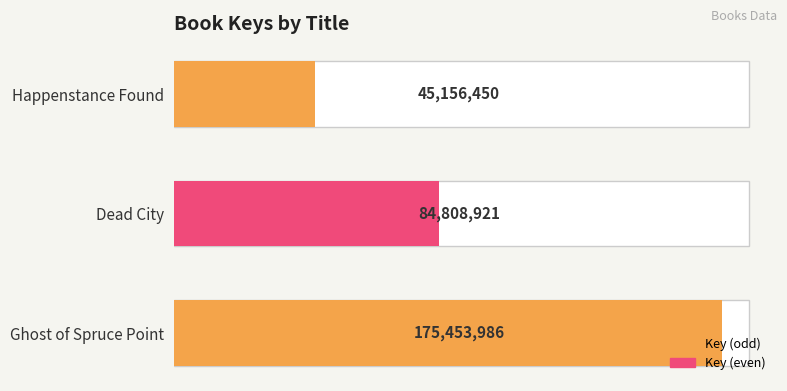

List the labels in order of value, smallest first.

Happenstance Found, Dead City, Ghost of Spruce Point